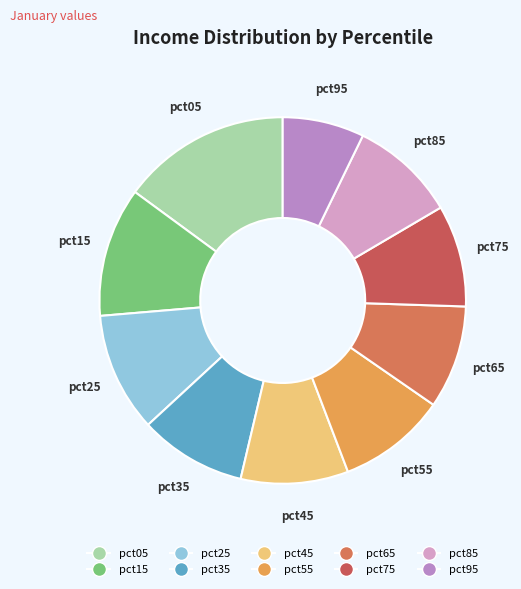

Which category has the biggest portion of the pie?

pct05